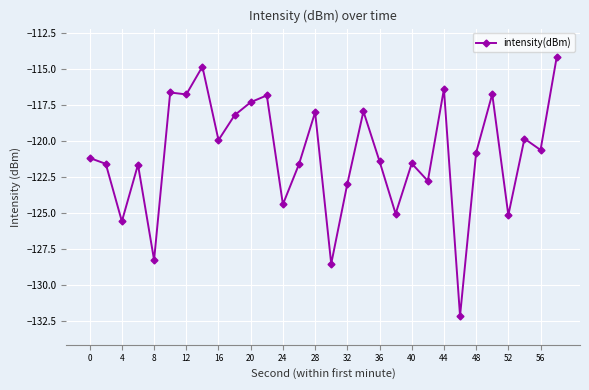

True or false: there are more than 2 points higher than both neighbors.

True